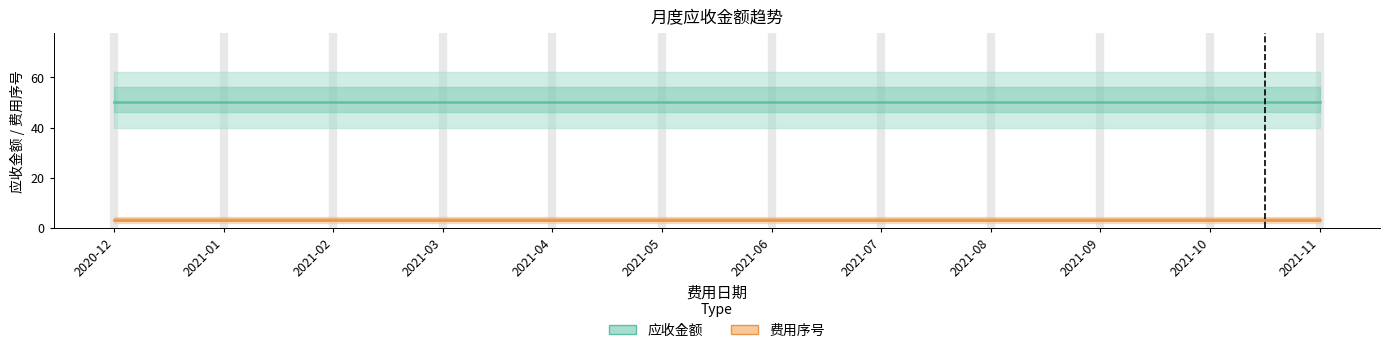

What are all the series names shown in the legend?

应收金额, 费用序号